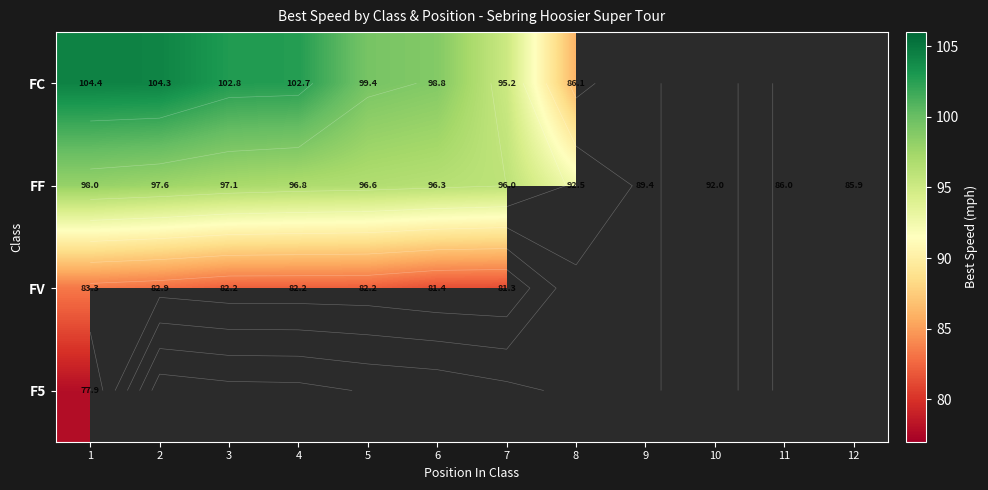

Count the number of categories in the chart.

12